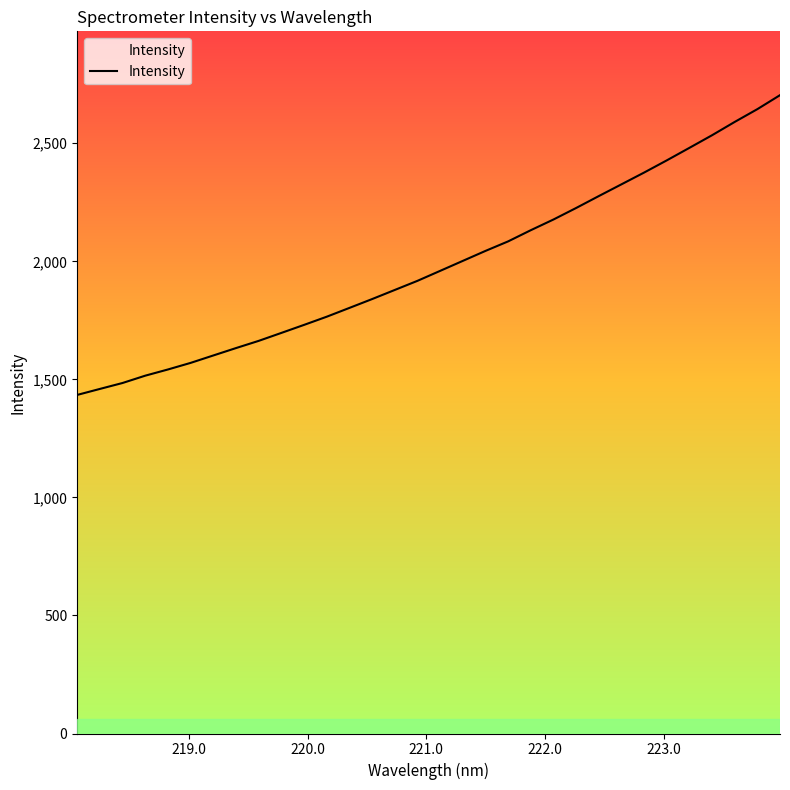

Does the chart have visible grid lines?

No